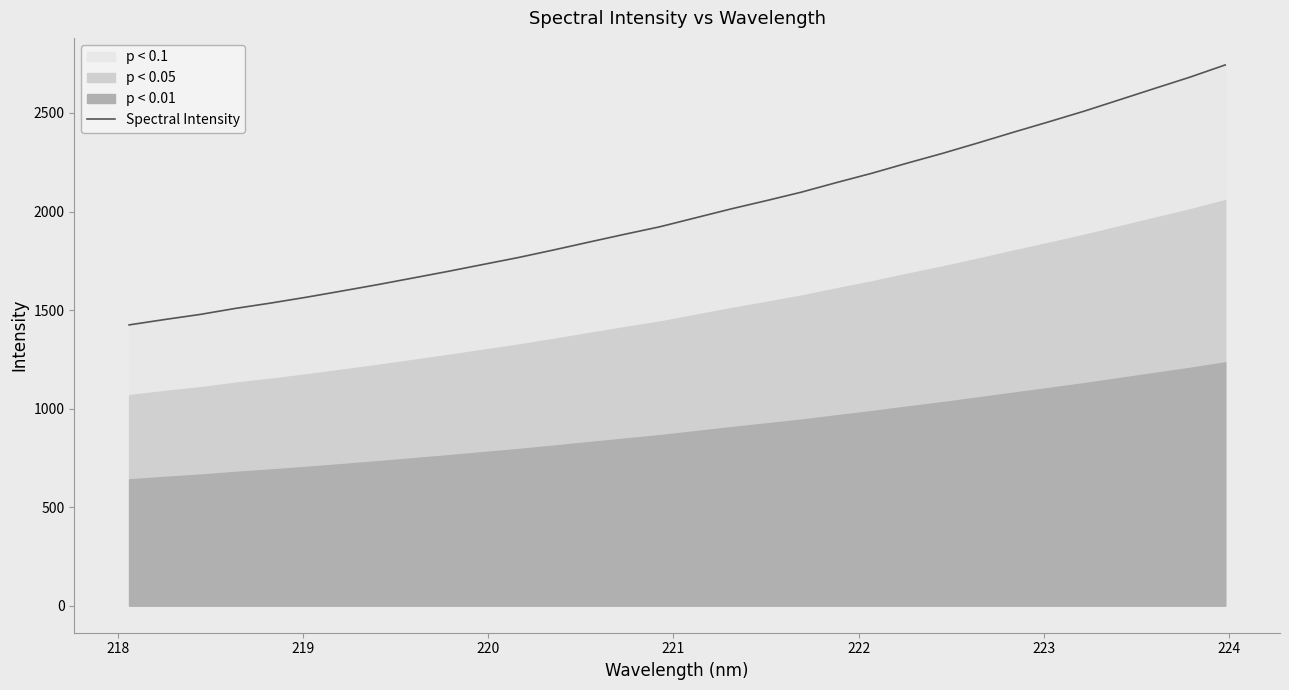

How many lines are shown in the chart?

1